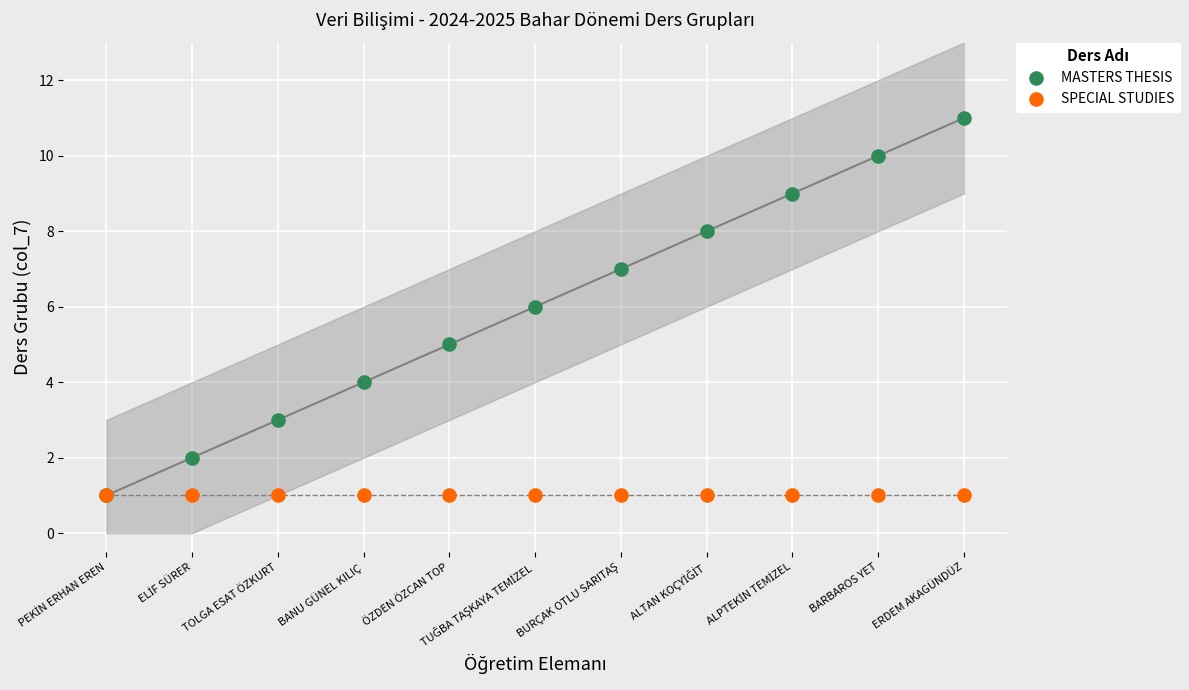

What are all the series names shown in the legend?

MASTERS THESIS, SPECIAL STUDIES